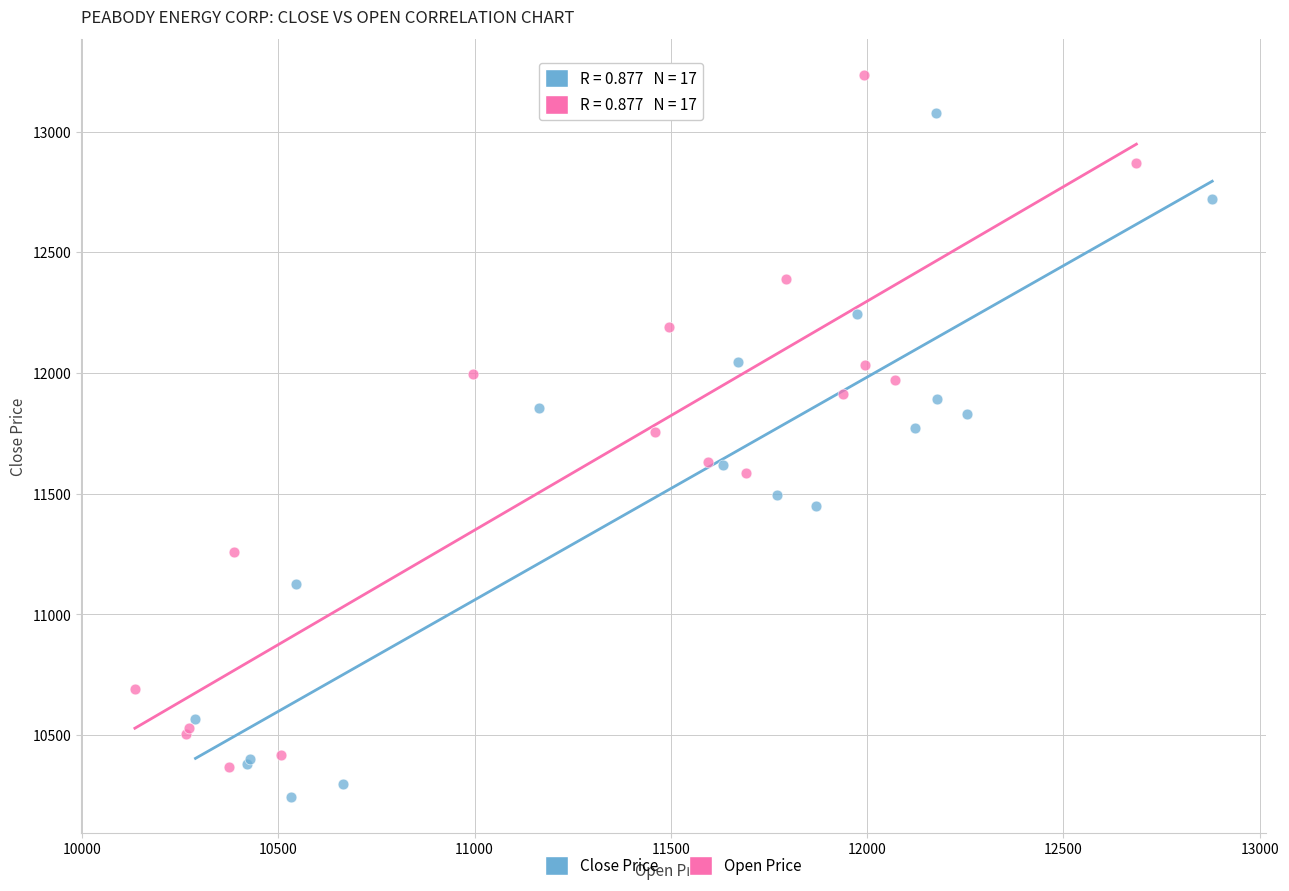

What are all the series names shown in the legend?

Close Price, Open Price